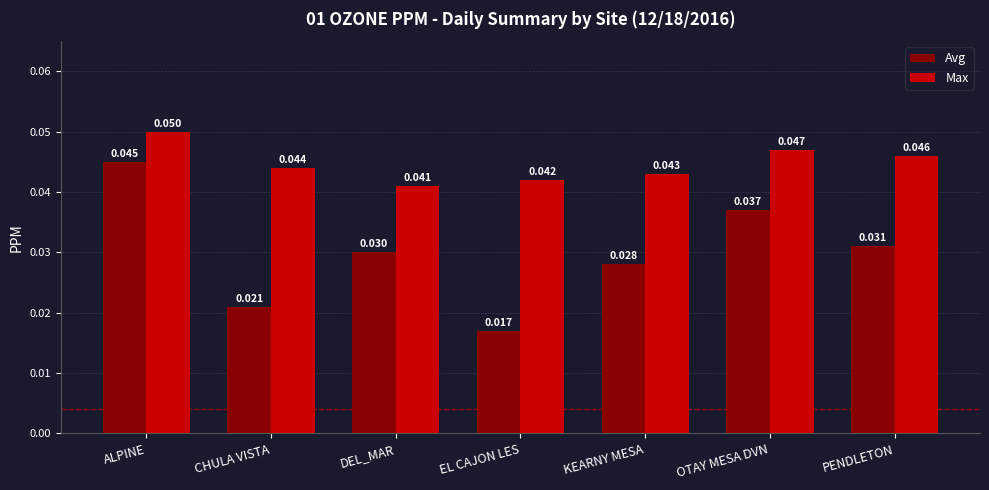

True or false: Max has a value of 0.1 at KEARNY MESA.

False